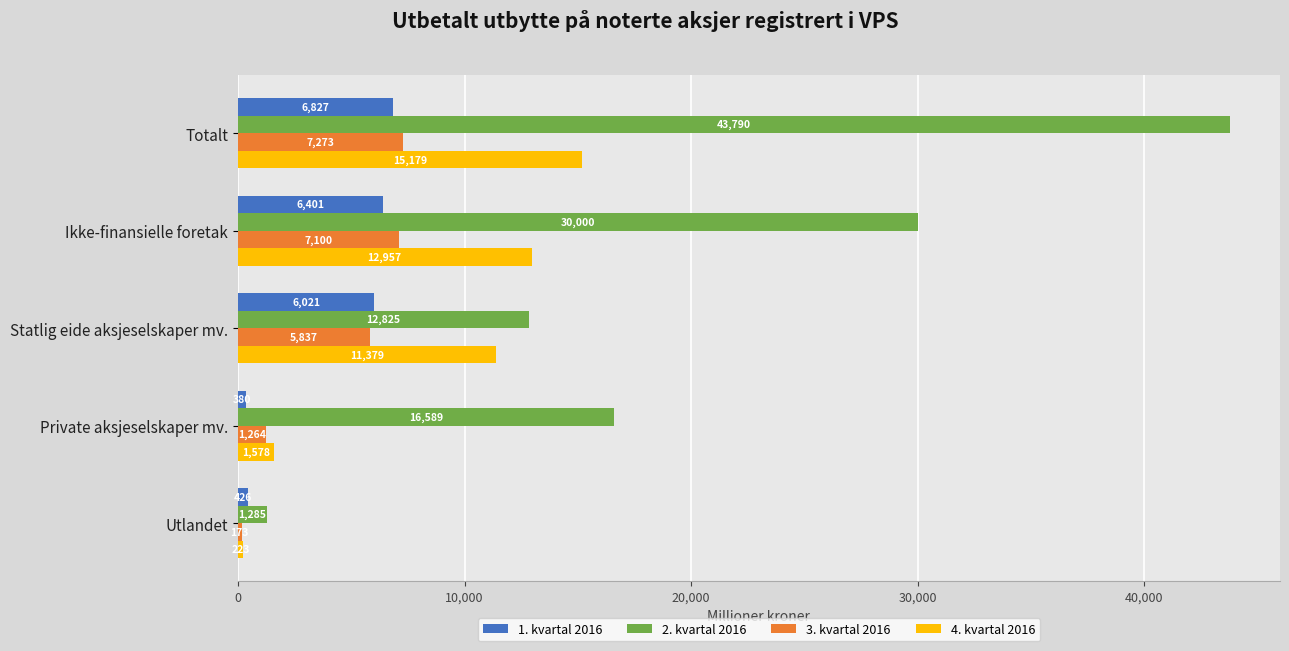

Is it true that 2. kvartal 2016 equals 3571 at Private aksjeselskaper mv.?

False